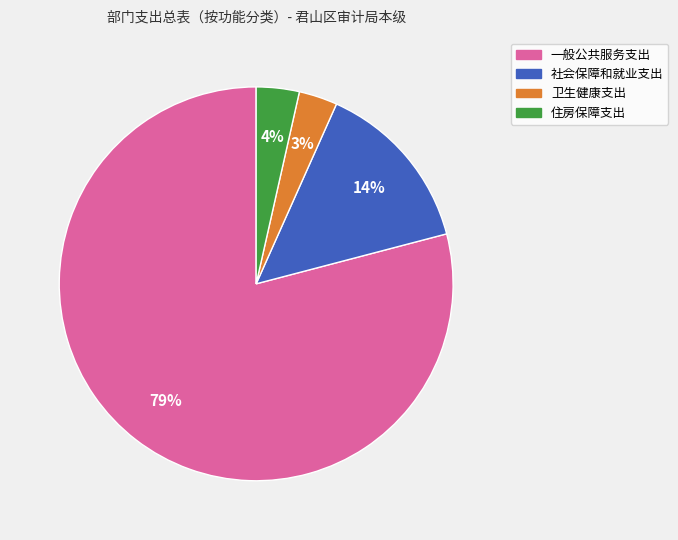

Which has a higher value, 卫生健康支出 or 社会保障和就业支出?

社会保障和就业支出